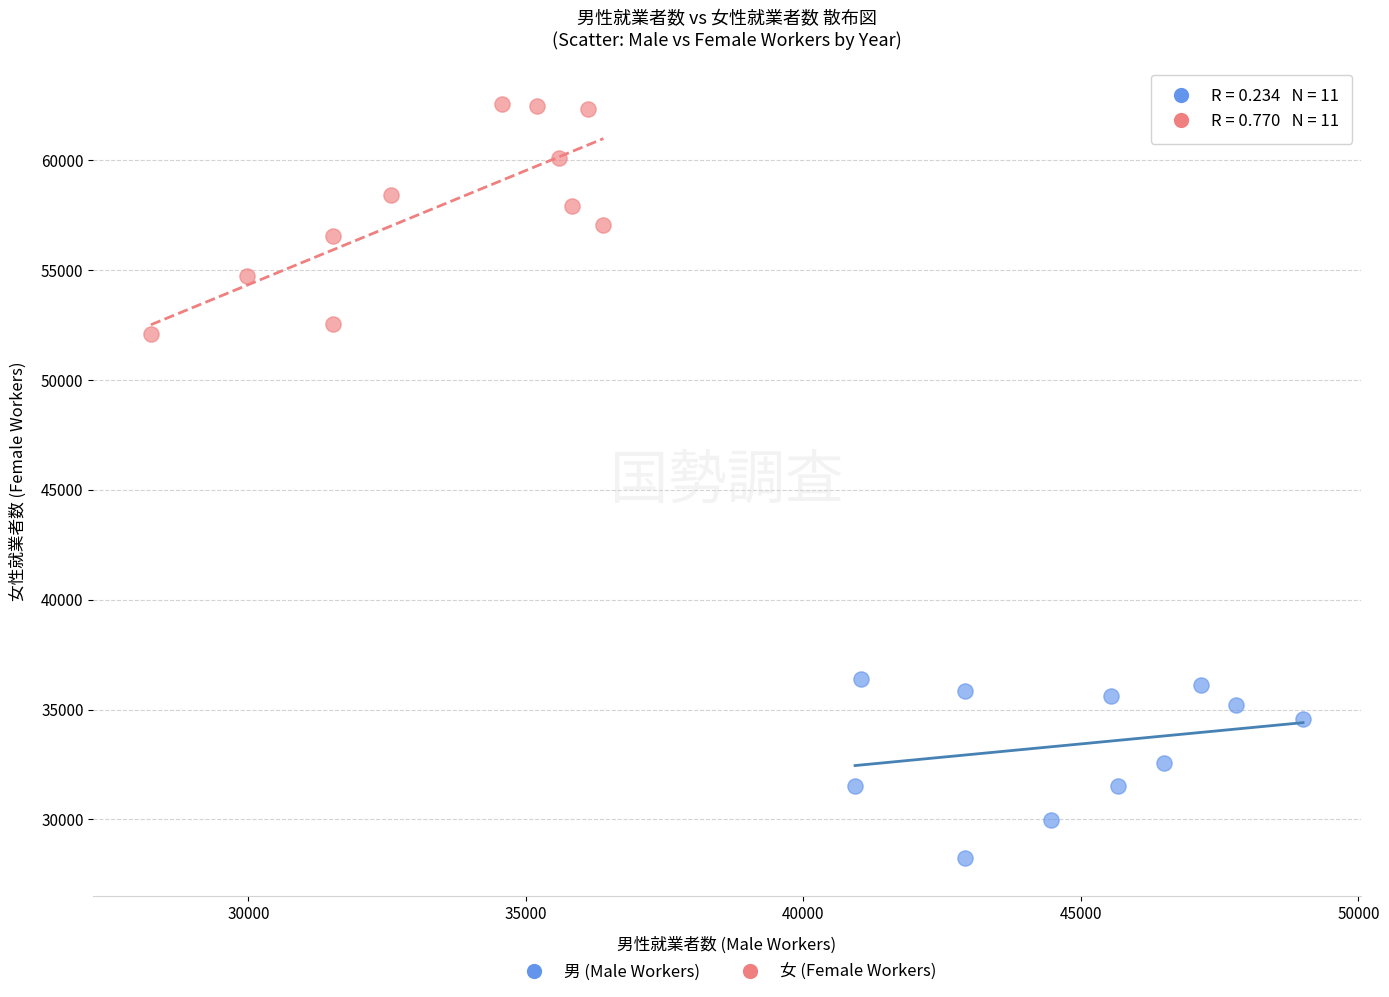

Which series has the largest Y range (max minus min)?

女 (Female Workers)